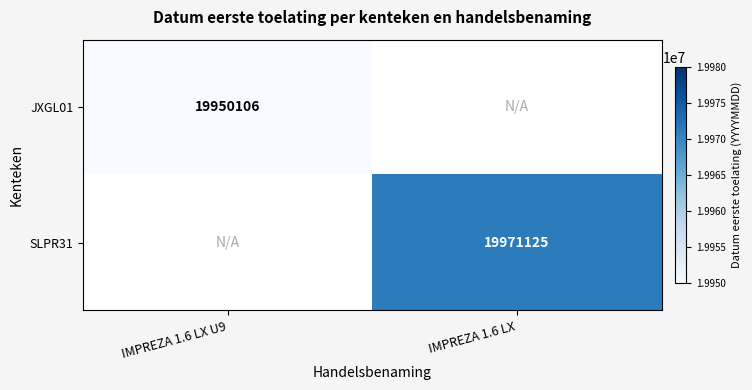

Is it true that SLPR31 equals 19971125 at IMPREZA 1.6 LX?

True